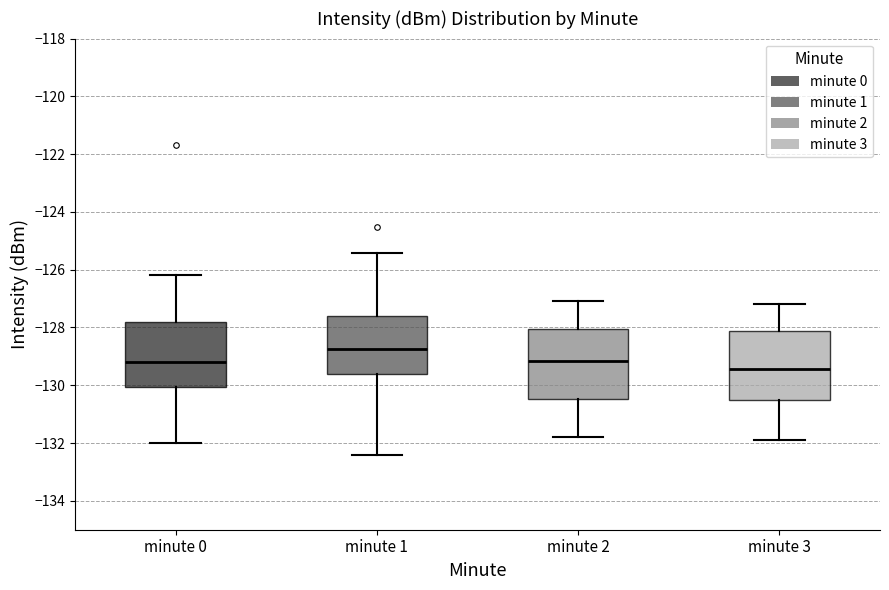

Reading left to right, transcribe this box plot: for each box, give where its median line is, the range the box spans, and where its two whiskers end, as read against the y-axis. The values are not printed on the chart, so give them approximately, as read against the axis.

minute 0: median -129.2, box -130.0 to -127.8, whiskers -132.0 to -126.2
minute 1: median -128.8, box -129.6 to -127.6, whiskers -132.4 to -125.4
minute 2: median -129.2, box -130.4 to -128.0, whiskers -131.8 to -127.0
minute 3: median -129.4, box -130.4 to -128.2, whiskers -131.8 to -127.2